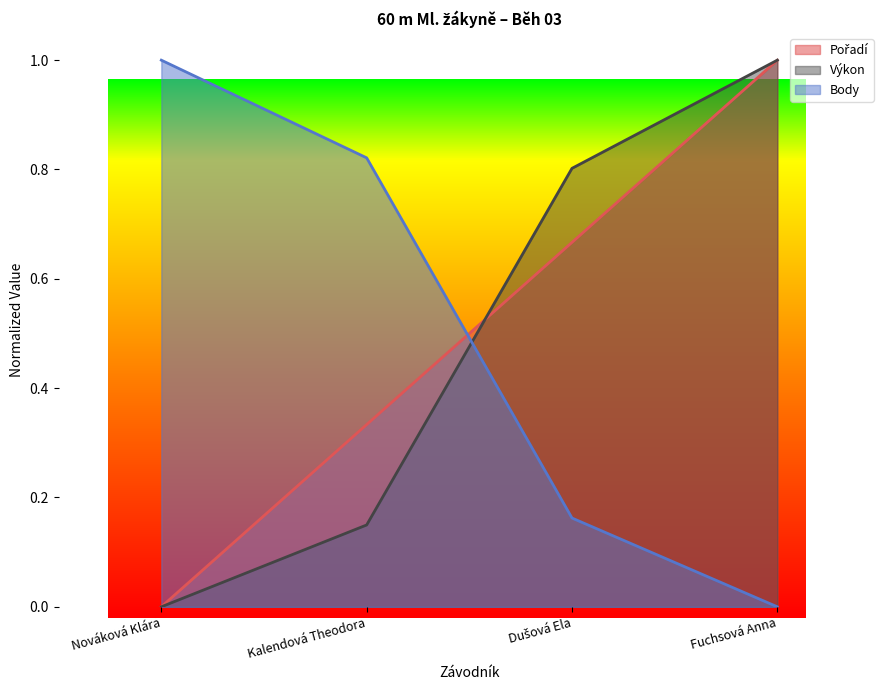

How many categories are shown in the chart?

4